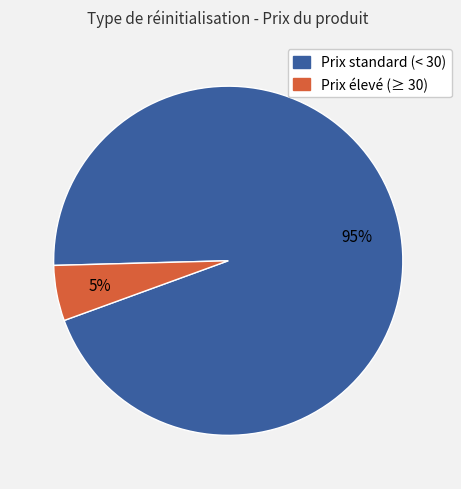

Is there a majority slice in this chart?

Yes